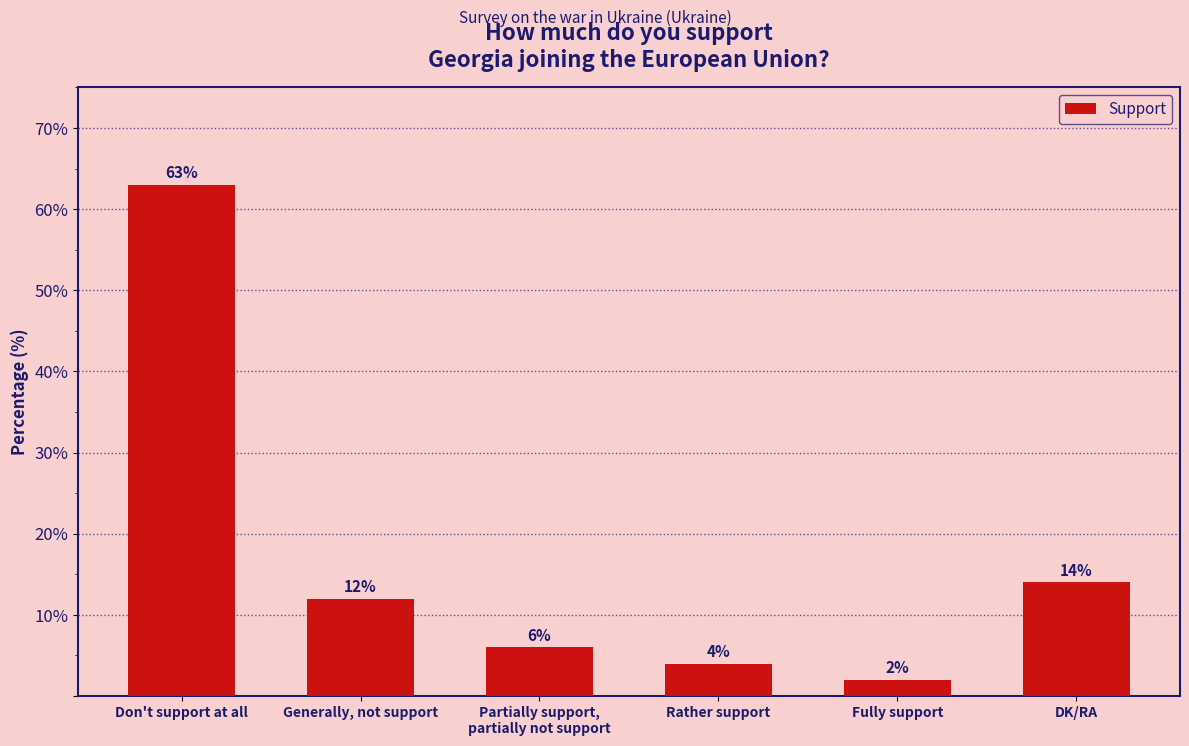

At which category does the chart reach its minimum across all series?

Fully support